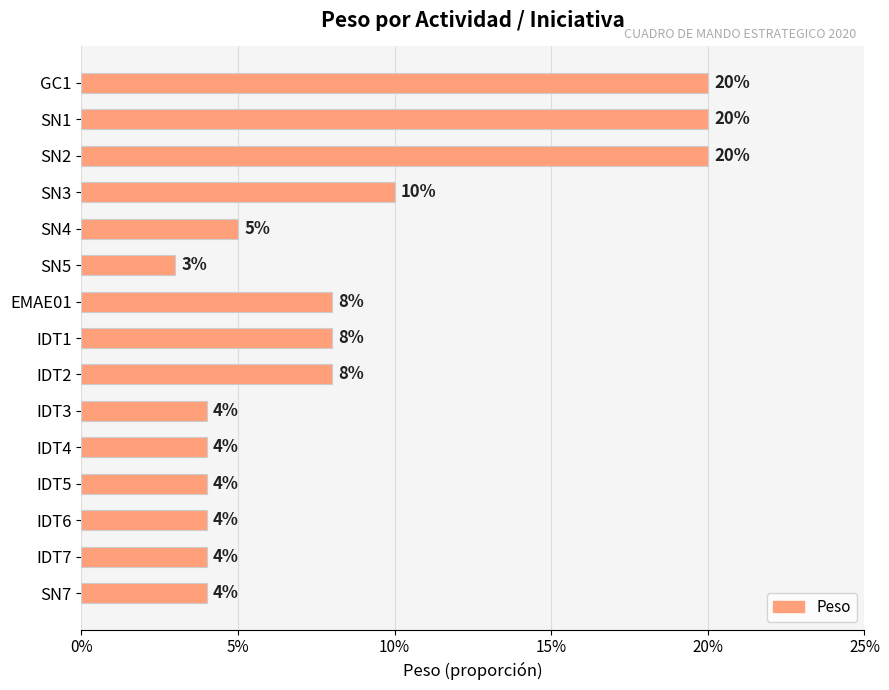

Does the chart contain any negative values?

No